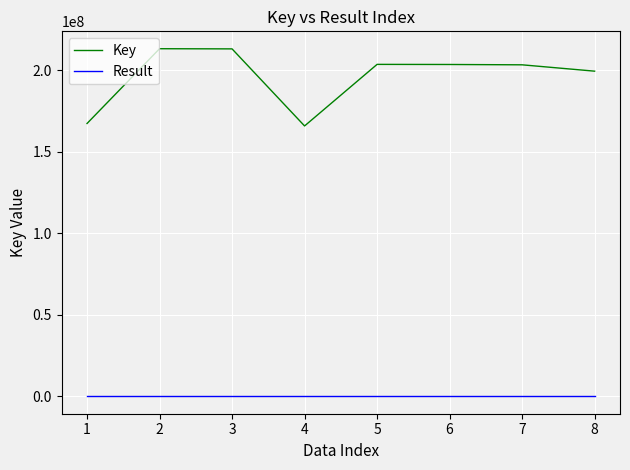

Does the chart display data point markers on the line(s)?

No